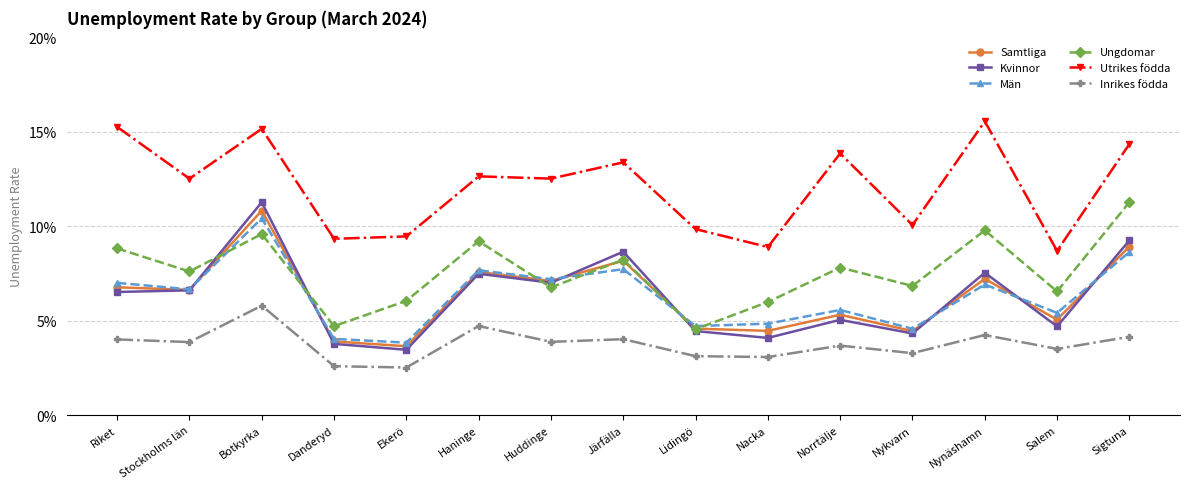

True or false: Samtliga has more than 1 points higher than both neighbors.

True